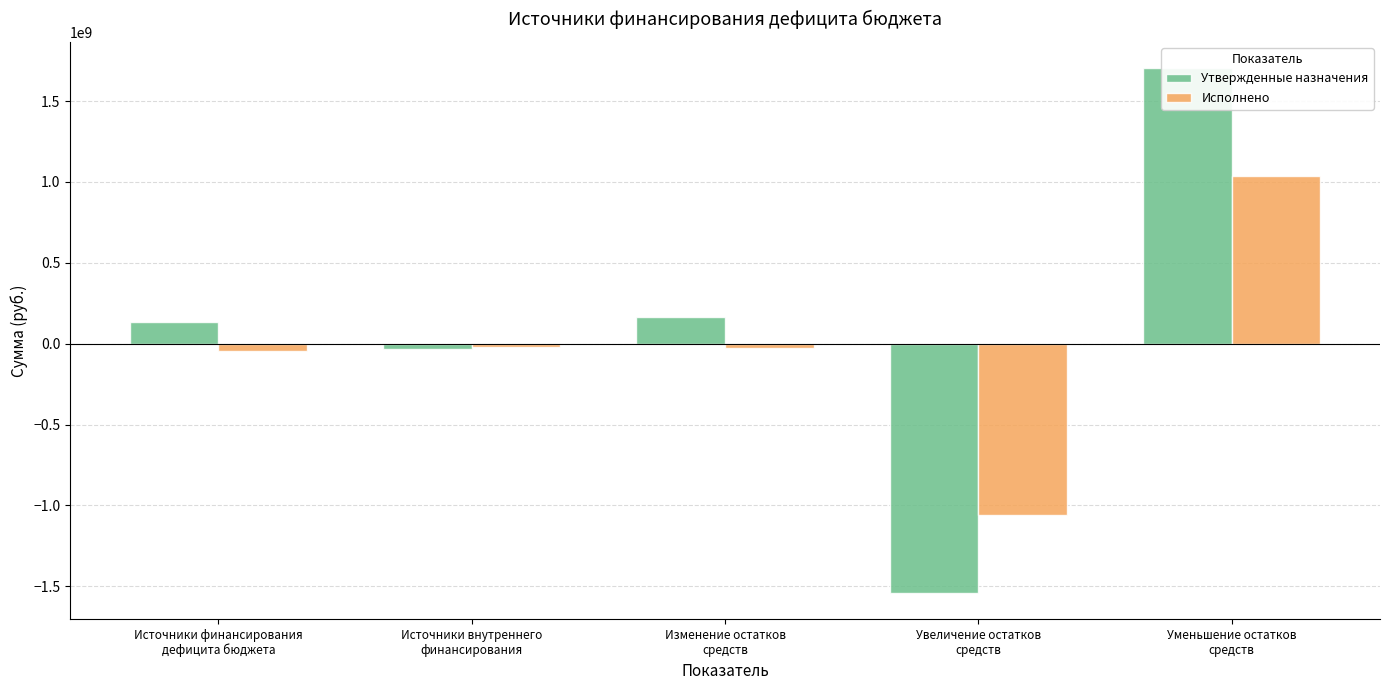

Which series has the largest total across all categories?

Утвержденные назначения